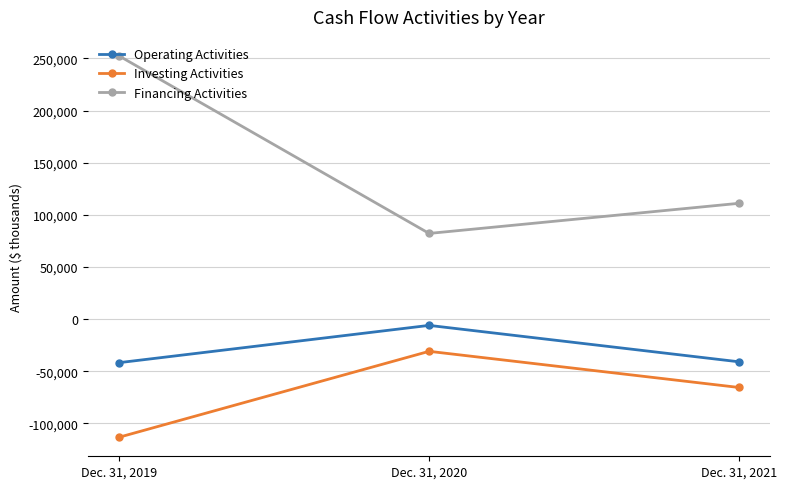

Is this an area chart (filled region under the line)?

No